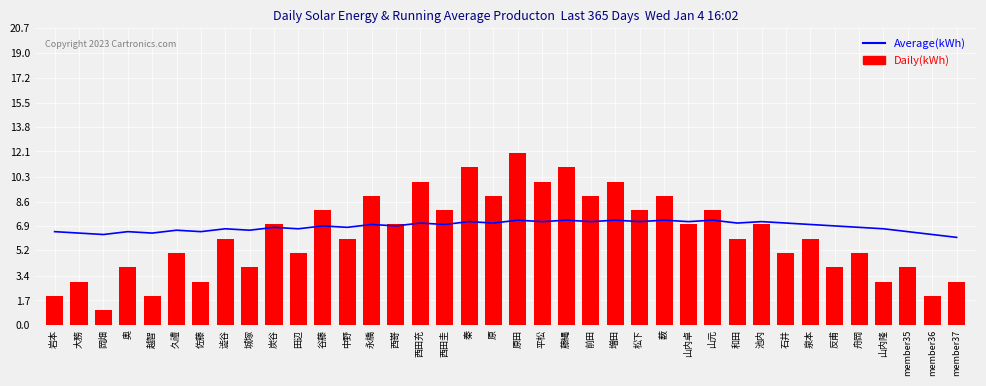

Reading left to right, what are all the values shown in this chart?

Average(kWh): 6.5	6.4	6.3	6.5	6.4	6.6	6.5	6.7	6.6	6.8	6.7	6.9	6.8	7.0	6.9	7.1	7.0	7.2	7.1	7.3	7.2	7.3	7.2	7.3	7.2	7.3	7.2	7.3	7.1	7.2	7.1	7.0	6.9	6.8	6.7	6.5	6.3	6.1
Daily(kWh): 2.0	3.0	1.0	4.0	2.0	5.0	3.0	6.0	4.0	7.0	5.0	8.0	6.0	9.0	7.0	10.0	8.0	11.0	9.0	12.0	10.0	11.0	9.0	10.0	8.0	9.0	7.0	8.0	6.0	7.0	5.0	6.0	4.0	5.0	3.0	4.0	2.0	3.0